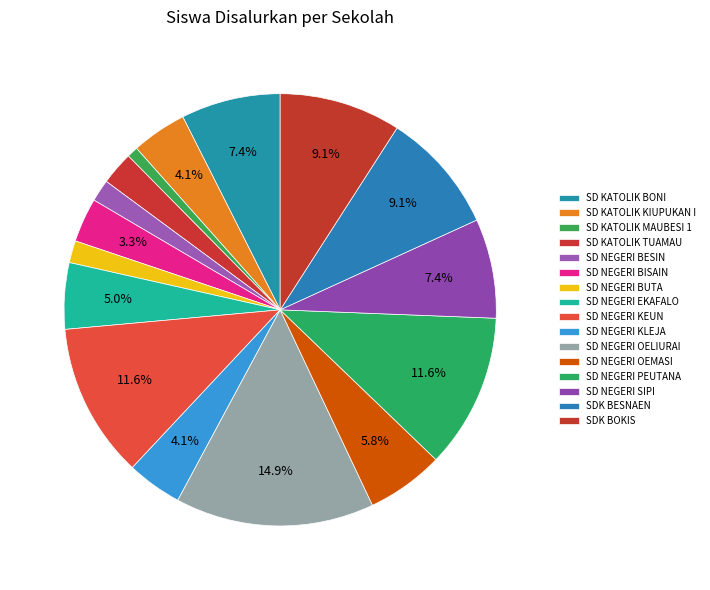

How many segments does this pie chart have?

16